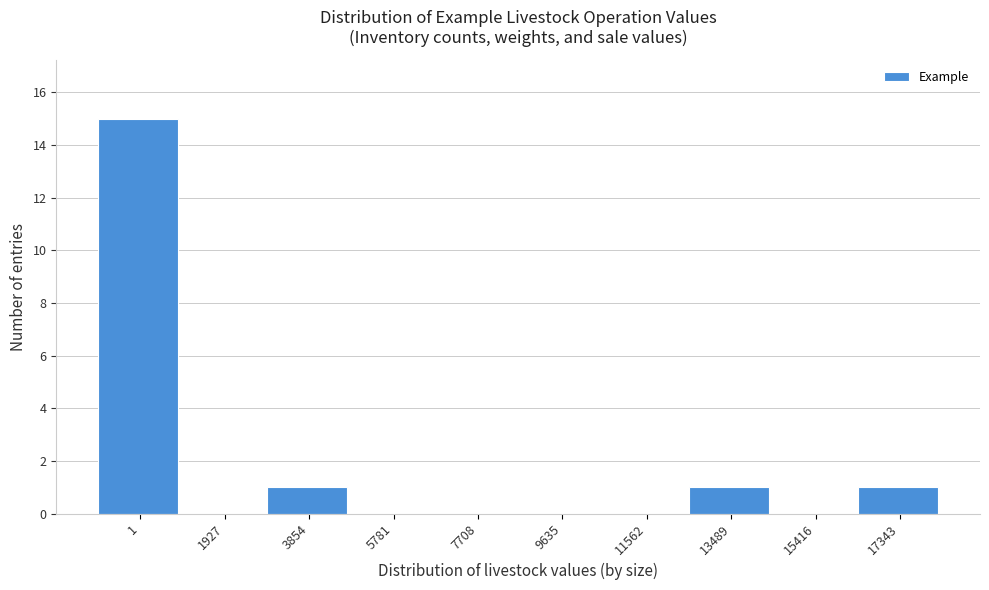

Reading left to right, what are all the values shown in this chart?

1=15	1927=0	3854=1	5781=0	7708=0	9635=0	11562=0	13489=1	15416=0	17343=1